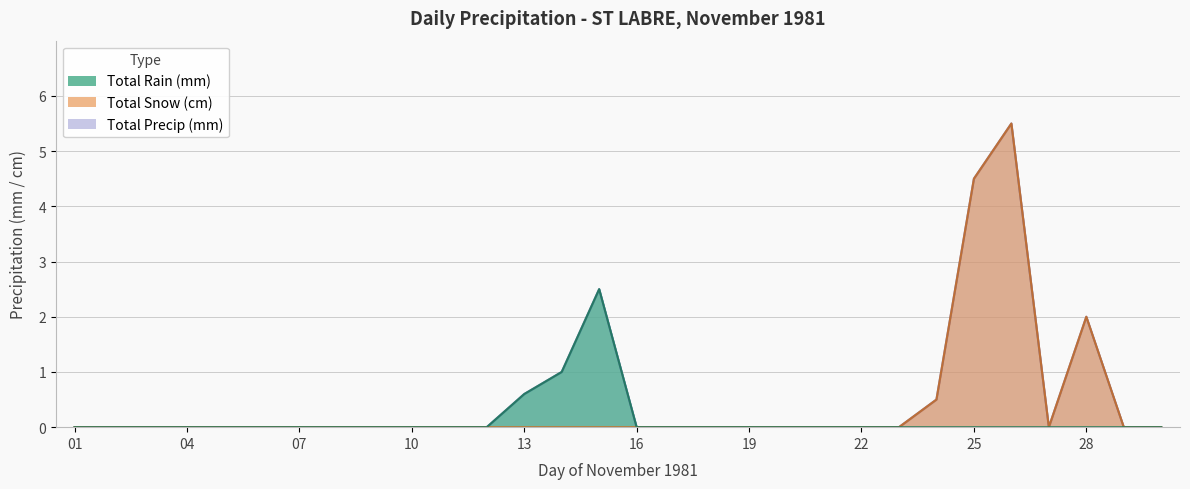

Reading left to right, extract all data points from this chart.

Total Rain (mm): 01=0.0	02=0.0	03=0.0	04=0.0	05=0.0	06=0.0	07=0.0	08=0.0	09=0.0	10=0.0	11=0.0	12=0.0	13=0.6	14=1.0	15=2.5	16=0.0	17=0.0	18=0.0	19=0.0	20=0.0	21=0.0	22=0.0	23=0.0	24=0.0	25=0.0	26=0.0	27=0.0	28=0.0	29=0.0	30=0.0
Total Snow (cm): 01=0.0	02=0.0	03=0.0	04=0.0	05=0.0	06=0.0	07=0.0	08=0.0	09=0.0	10=0.0	11=0.0	12=0.0	13=0.0	14=0.0	15=0.0	16=0.0	17=0.0	18=0.0	19=0.0	20=0.0	21=0.0	22=0.0	23=0.0	24=0.5	25=4.5	26=5.5	27=0.0	28=2.0	29=0.0	30=0.0
Total Precip (mm): 01=0.0	02=0.0	03=0.0	04=0.0	05=0.0	06=0.0	07=0.0	08=0.0	09=0.0	10=0.0	11=0.0	12=0.0	13=0.6	14=1.0	15=2.5	16=0.0	17=0.0	18=0.0	19=0.0	20=0.0	21=0.0	22=0.0	23=0.0	24=0.5	25=4.5	26=5.5	27=0.0	28=2.0	29=0.0	30=0.0